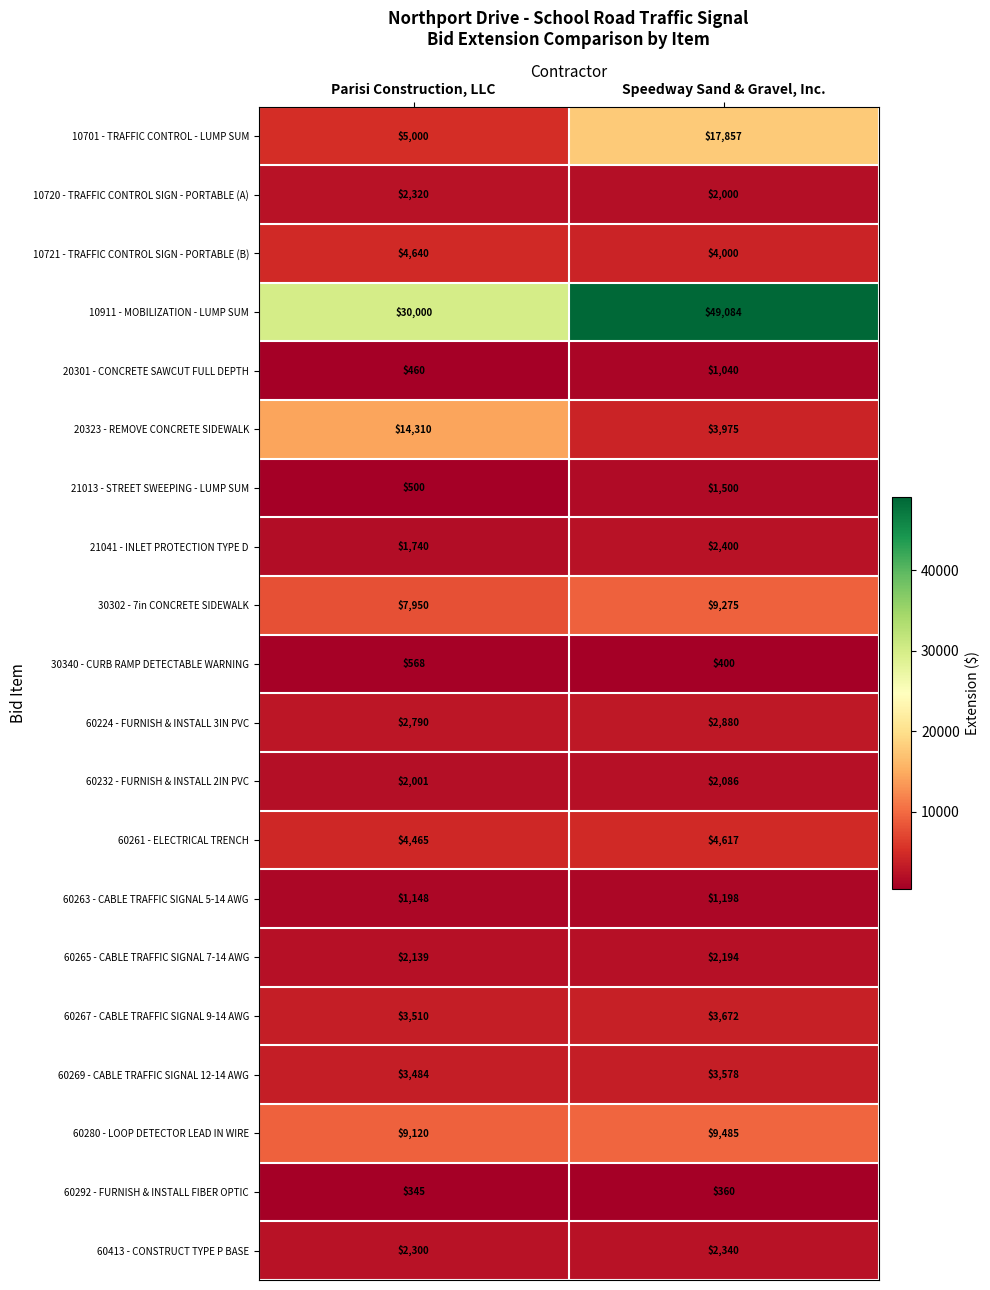

What is the difference between the 60413 - CONSTRUCT TYPE P BASE values at Speedway Sand & Gravel, Inc. and Parisi Construction, LLC?

40